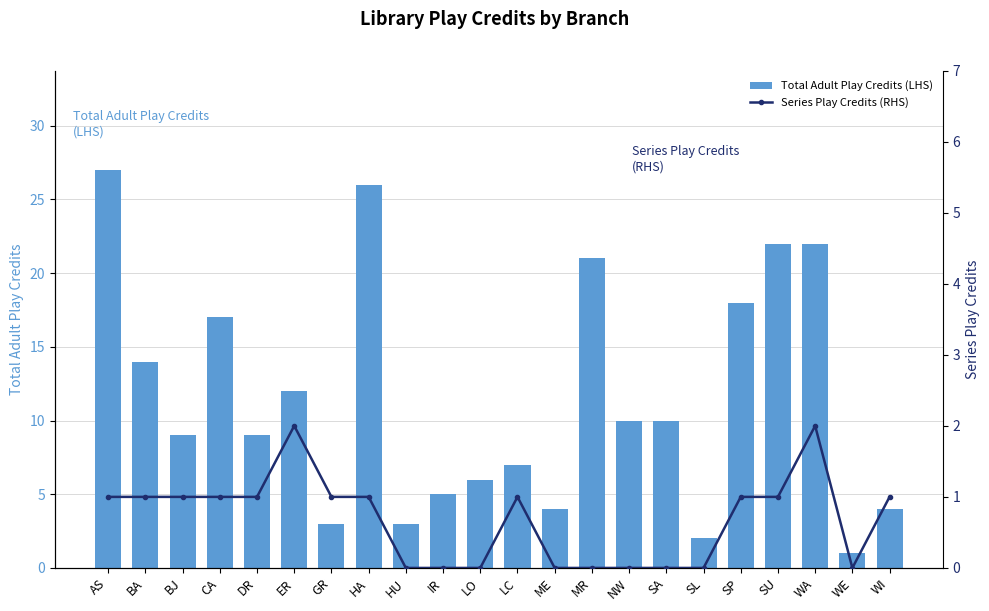

Is the value of Total Adult Play Credits (LHS) at IR greater than the value of Series Play Credits (RHS) at SP?

Yes